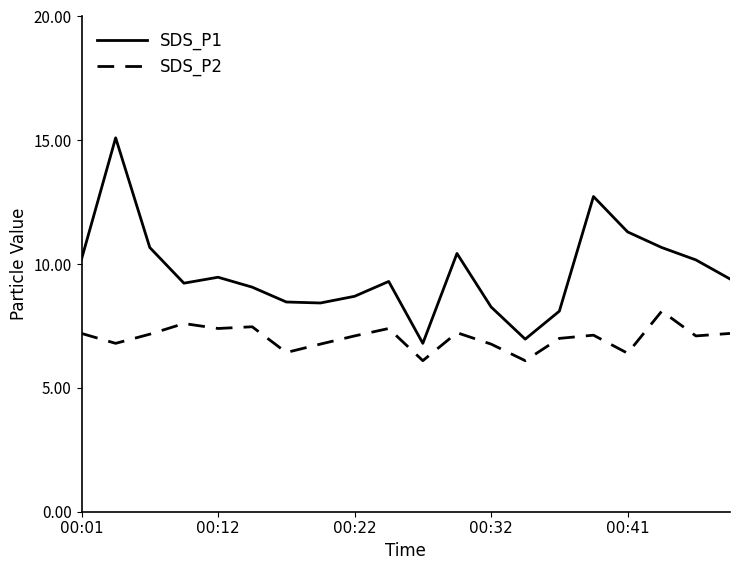

What is the difference between the maximum and minimum values in the SDS_P1 series?

8.3